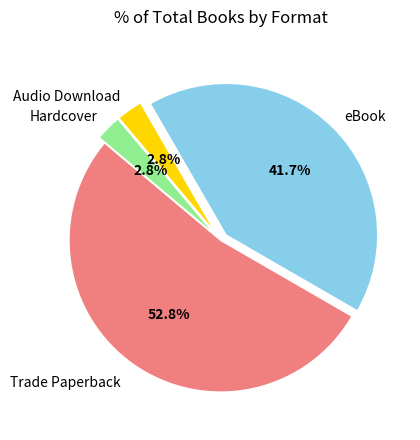

Is there any slice that represents more than half of the pie?

Yes